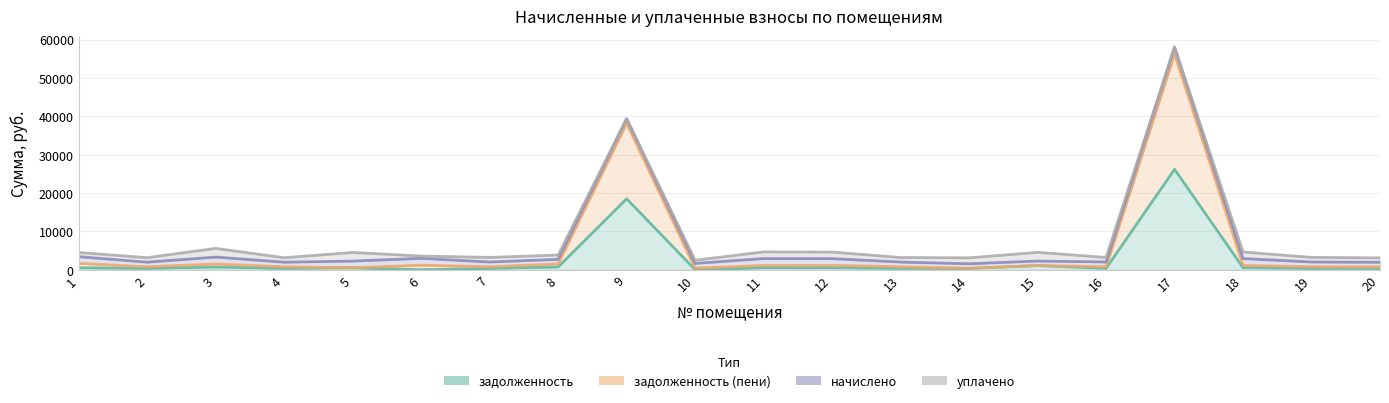

Which series has the largest total across all categories?

задолженность (пени)